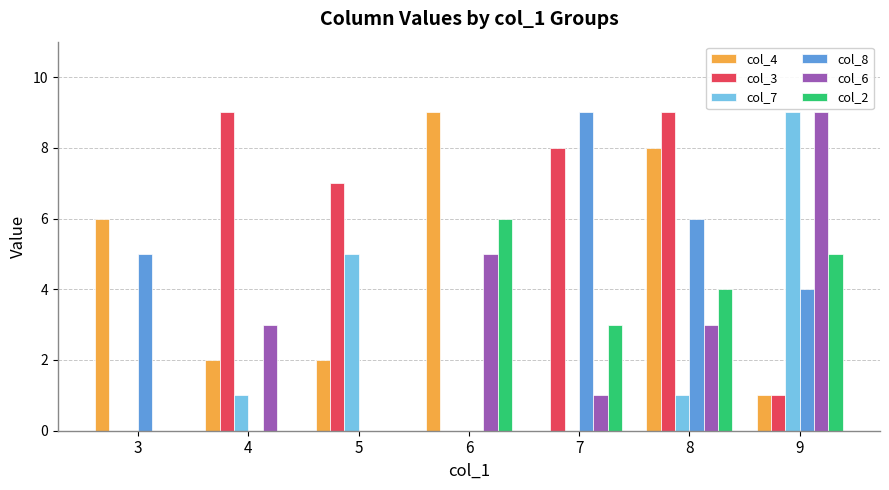

Is the value of col_3 at 6 greater than the value of col_4 at 3?

No